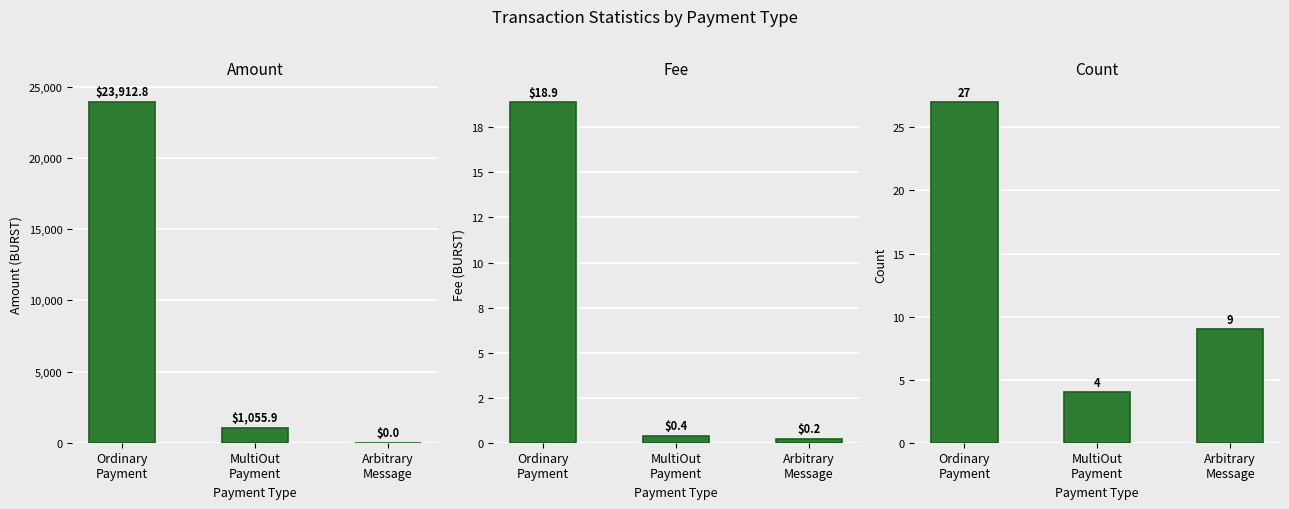

Rank the categories by Amount value from highest to lowest.

Ordinary
Payment, MultiOut
Payment, Arbitrary
Message